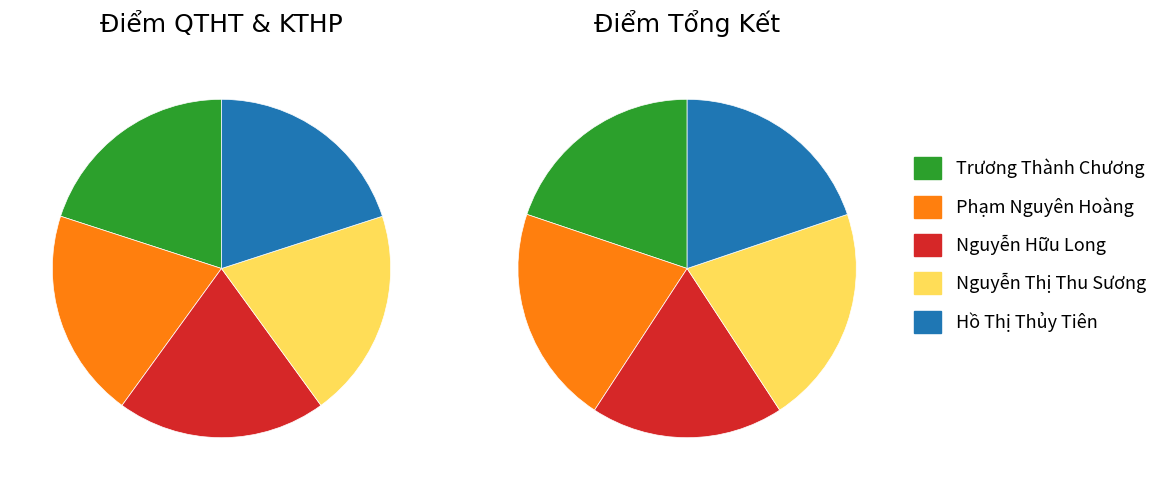

What percentage do Hồ Thị Thủy Tiên and Nguyễn Thị Thu Sương together represent?

40.8%